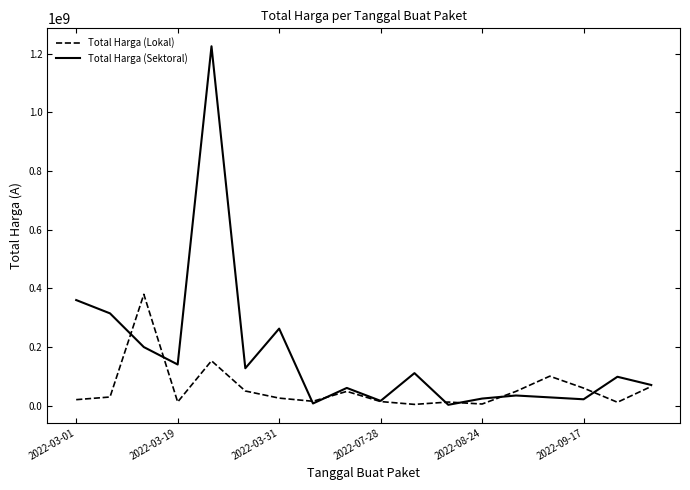

What is the maximum value for Total Harga (Lokal)?

379075000